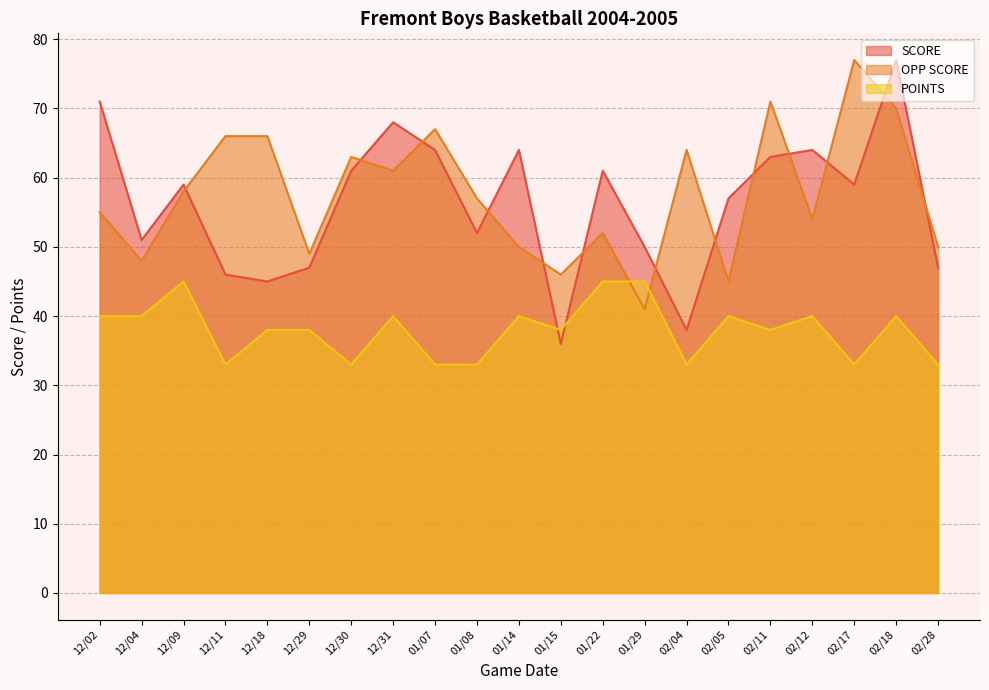

What is the total value across all series at 02/12?

158